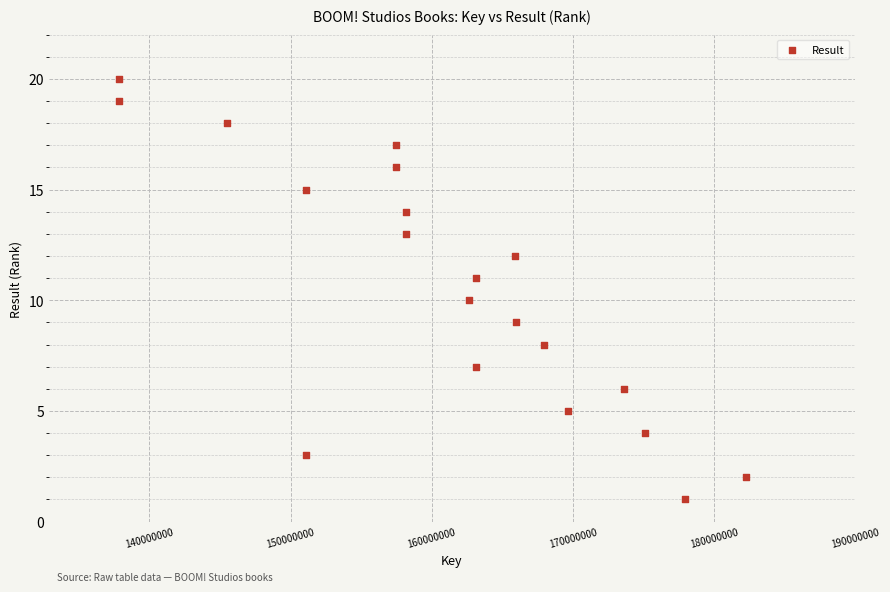

What is the range of Y values (max minus min)?

19